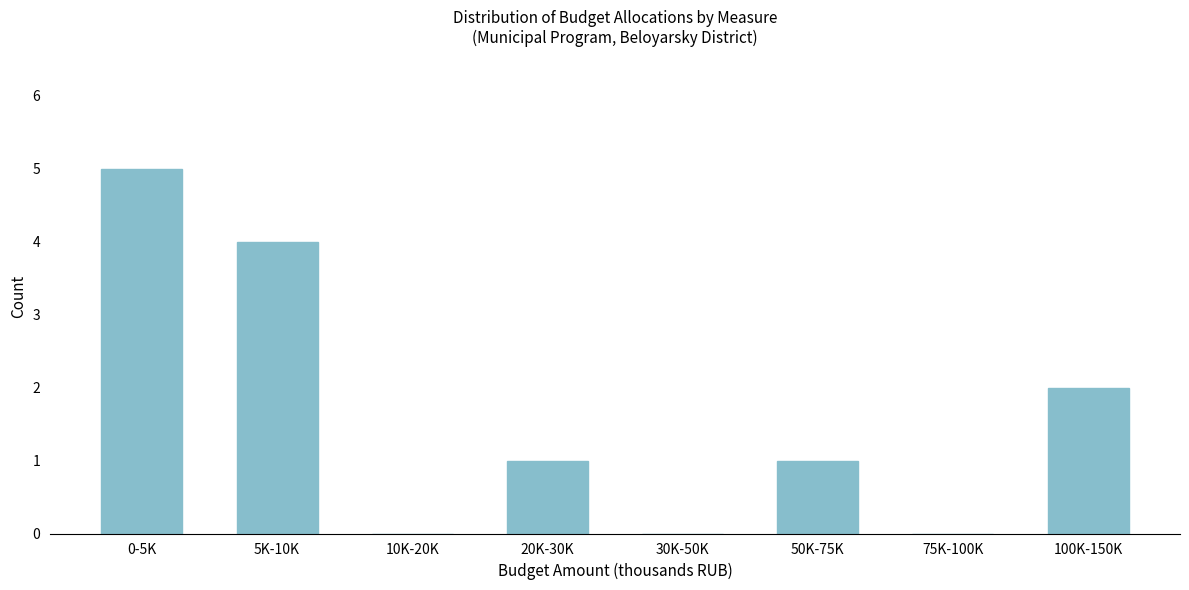

Reading right to left, extract all data points from this chart.

100K-150K=2	75K-100K=0	50K-75K=1	30K-50K=0	20K-30K=1	10K-20K=0	5K-10K=4	0-5K=5